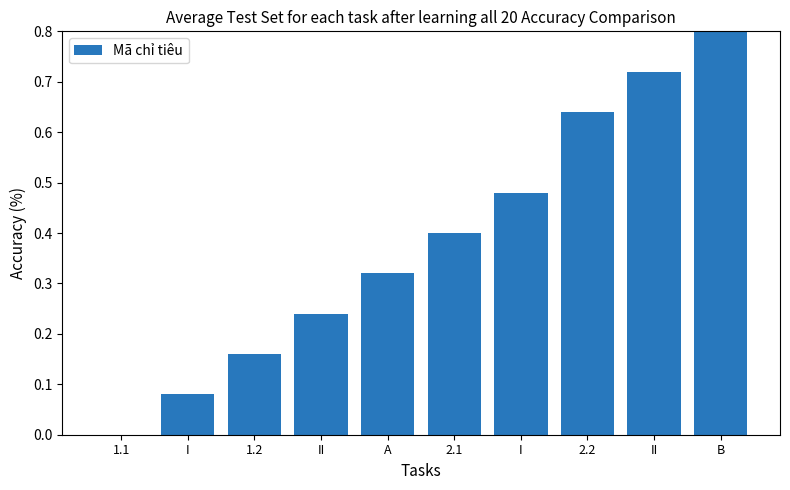

Read the value at I.

0.1